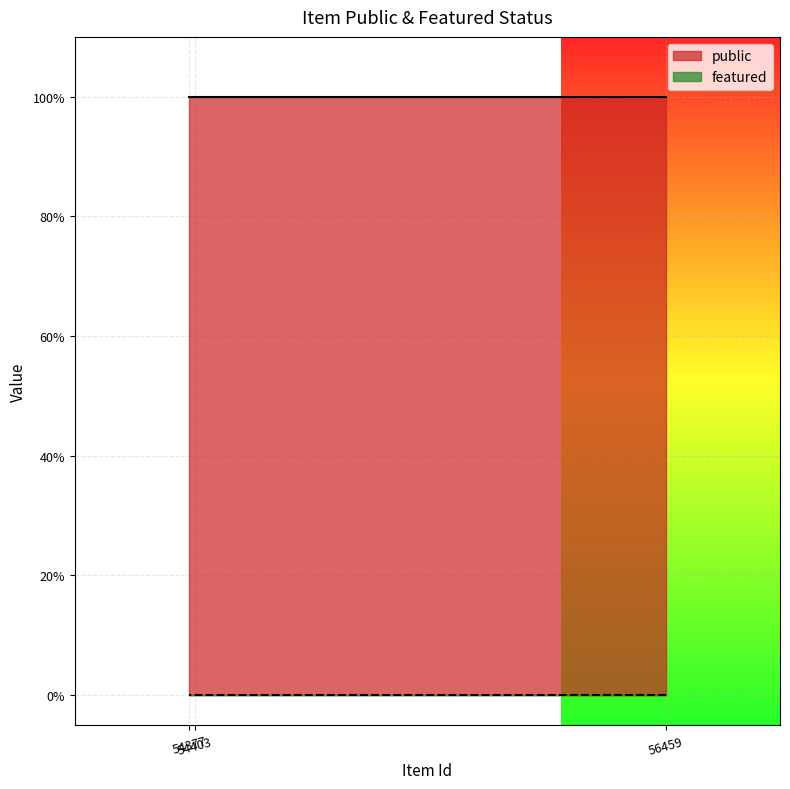

Between 54403 and 54377, which series saw the biggest shift?

public